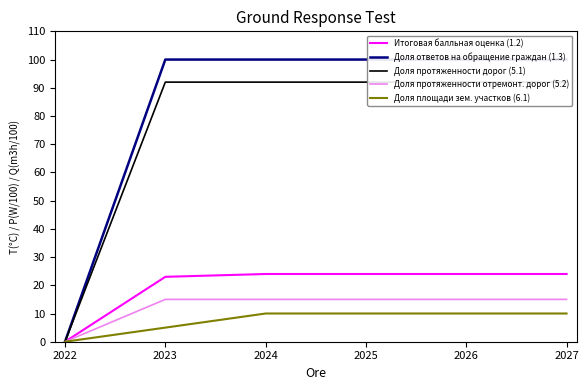

What is the value of the Доля протяженности дорог (5.1) point at the 6th from the left?

92